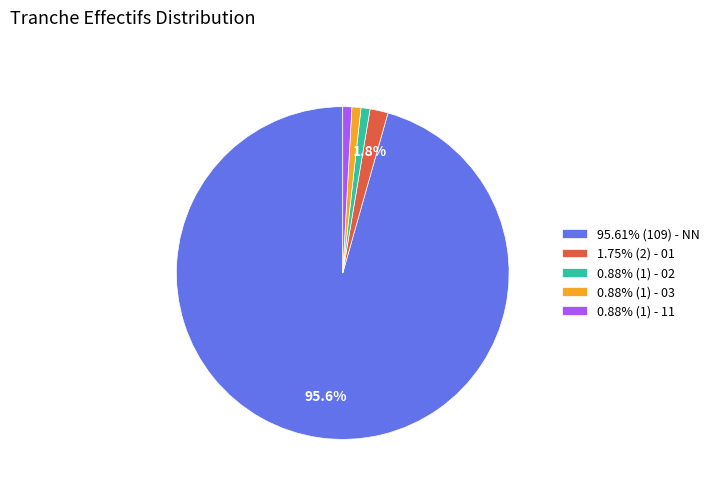

Is 0.88% (1) - 11 the majority of the pie?

No